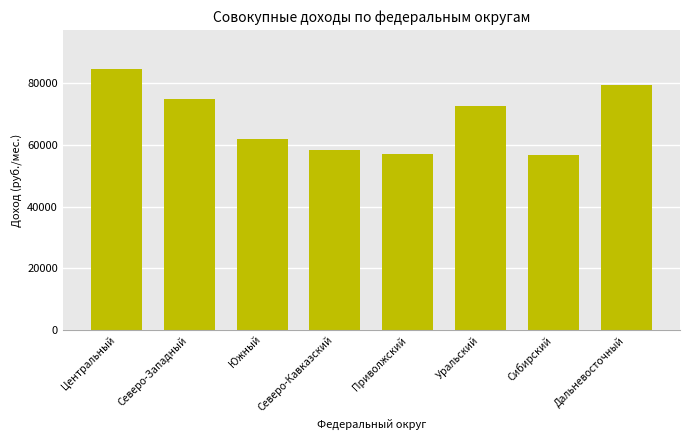

The value at Северо-Западный is 74799.1. True or false?

True